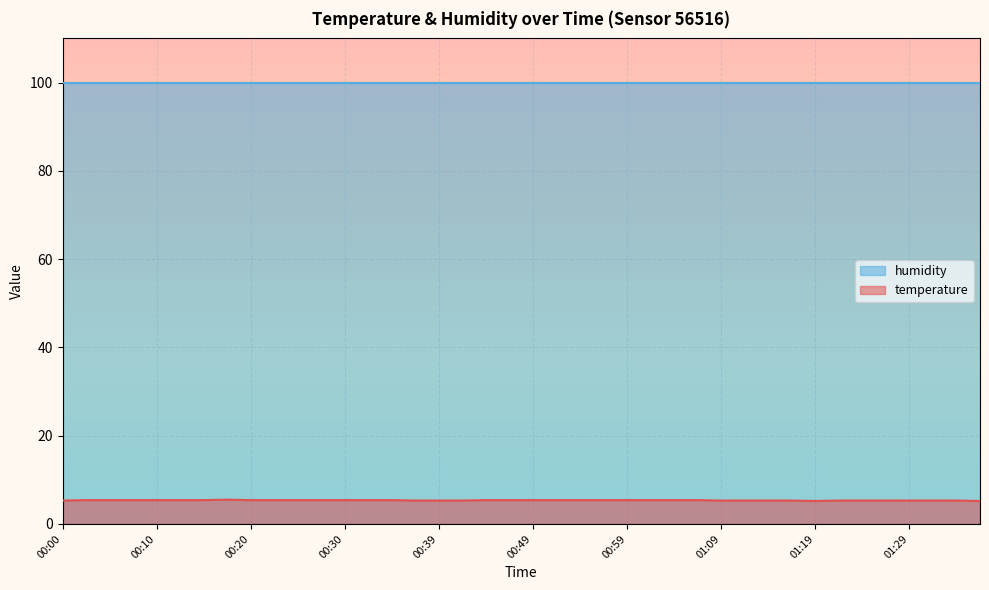

Read the value at 01:24.

5.3